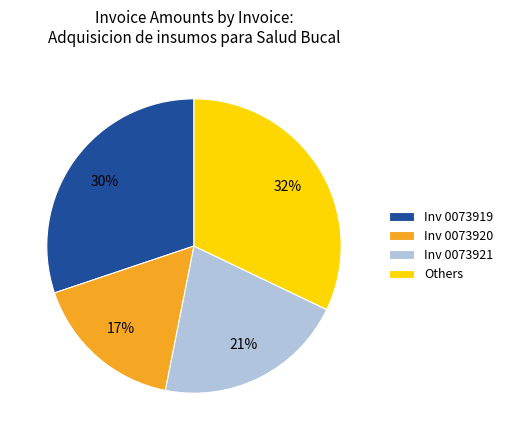

To the nearest percent, what is the difference between the Inv 0073920 and Inv 0073919 slice percentages?

13%